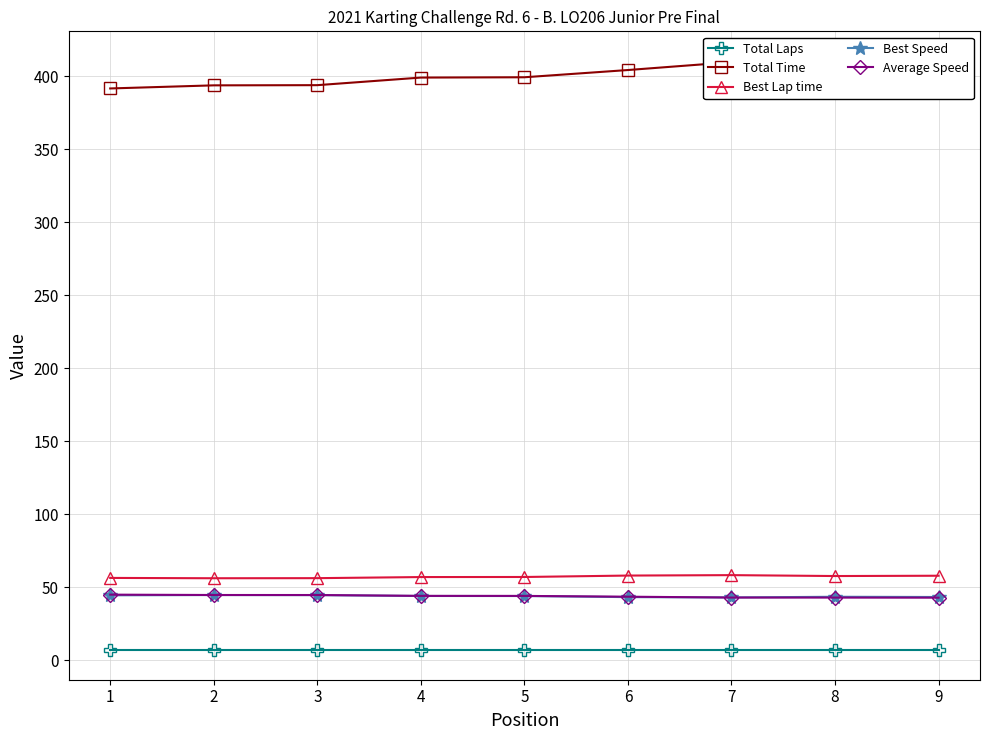

True or false: Total Time and Total Laps cross at least once.

False